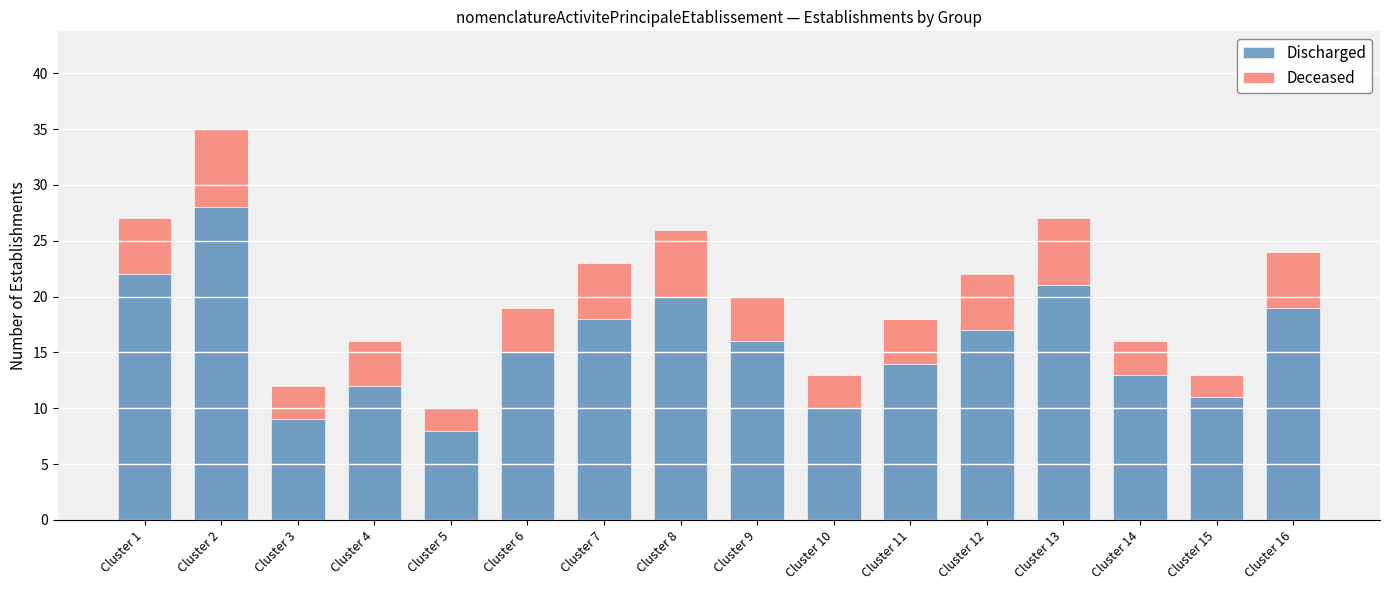

List the labels in order of Discharged value, smallest first.

Cluster 5, Cluster 3, Cluster 10, Cluster 15, Cluster 4, Cluster 14, Cluster 11, Cluster 6, Cluster 9, Cluster 12, Cluster 7, Cluster 16, Cluster 8, Cluster 13, Cluster 1, Cluster 2